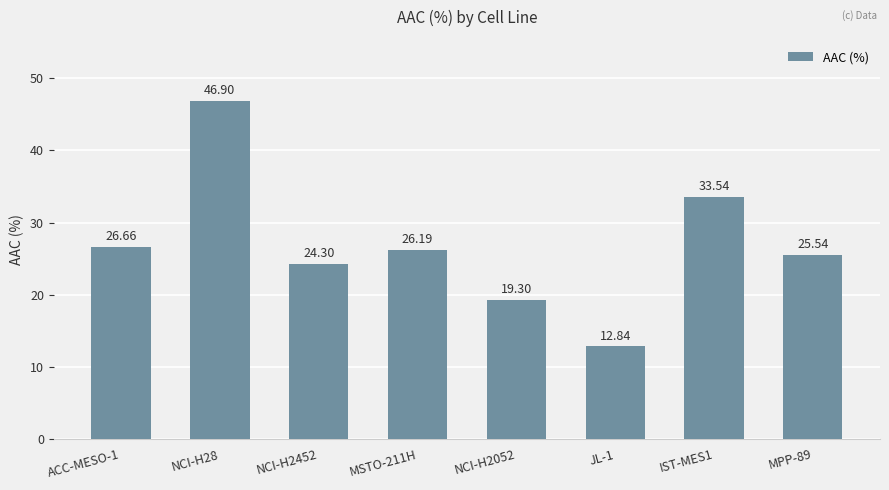

How many series are shown in this chart?

1